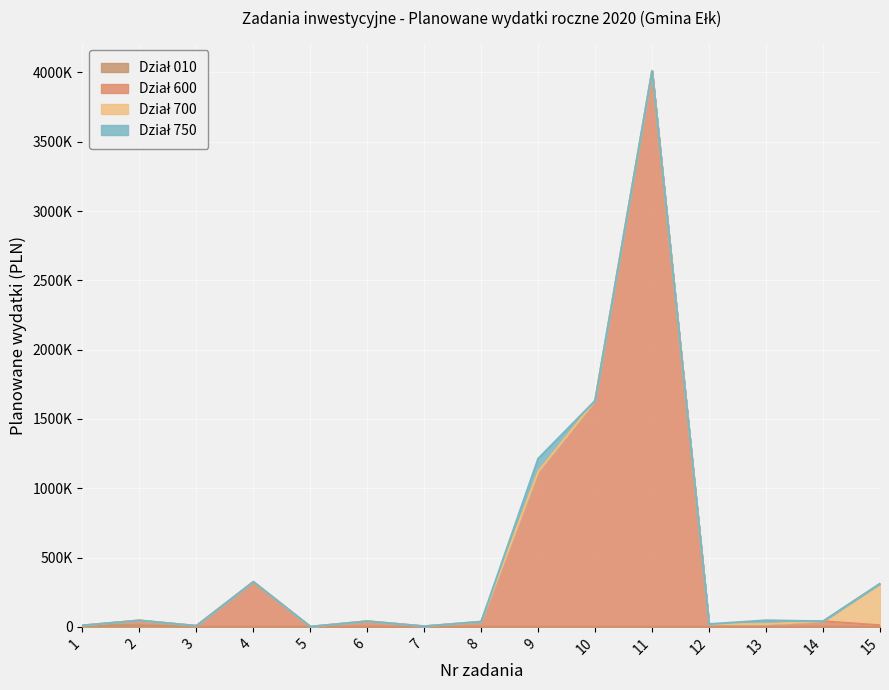

What is the maximum value for Dział 600?

4010000